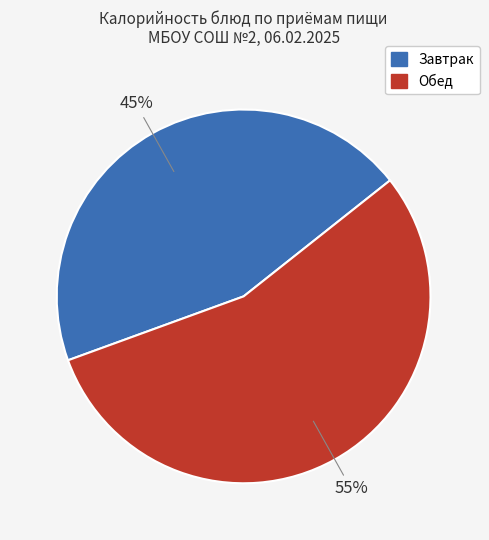

Does any single category account for the majority?

Yes